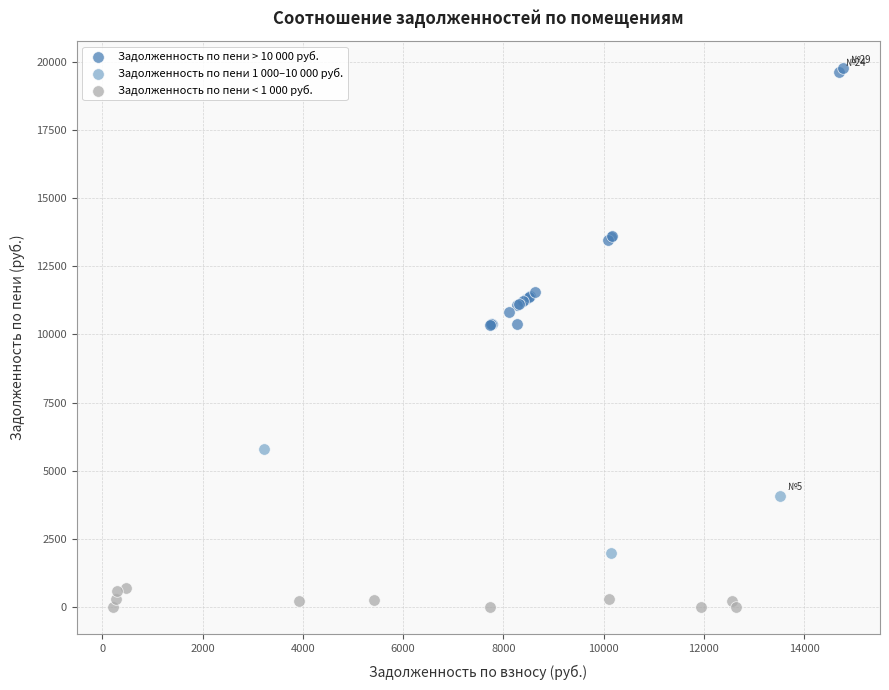

Which series contains the highest Y value?

Задолженность по пени > 10 000 руб.